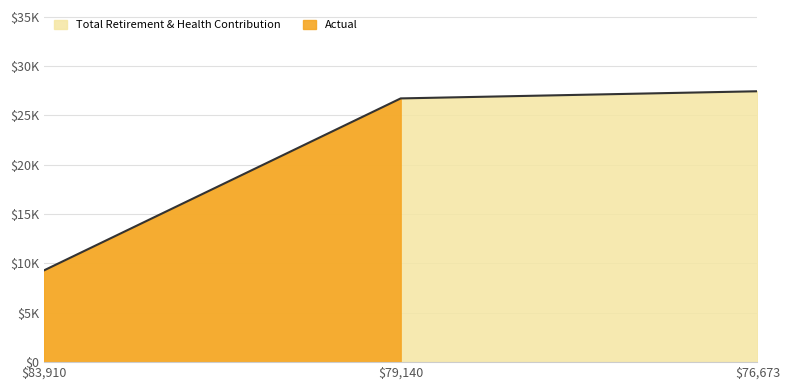

Which label corresponds to the smallest value in the chart?

83910.0